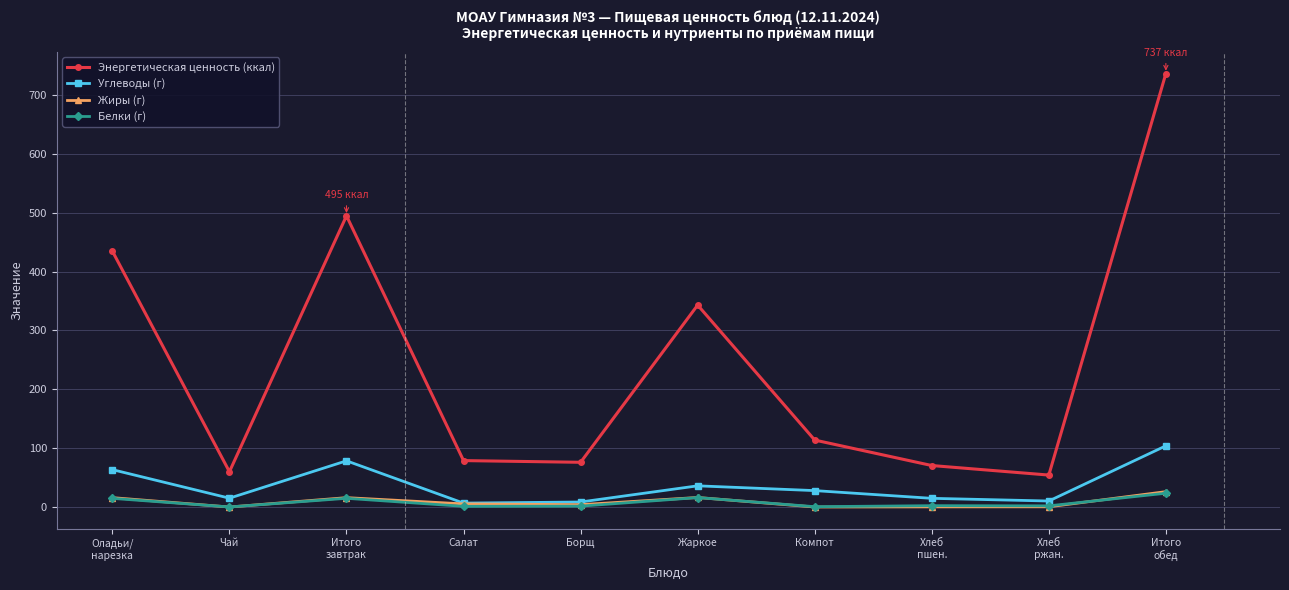

What is the spread (max minus min) of values at Оладьи/
нарезка?

420.1